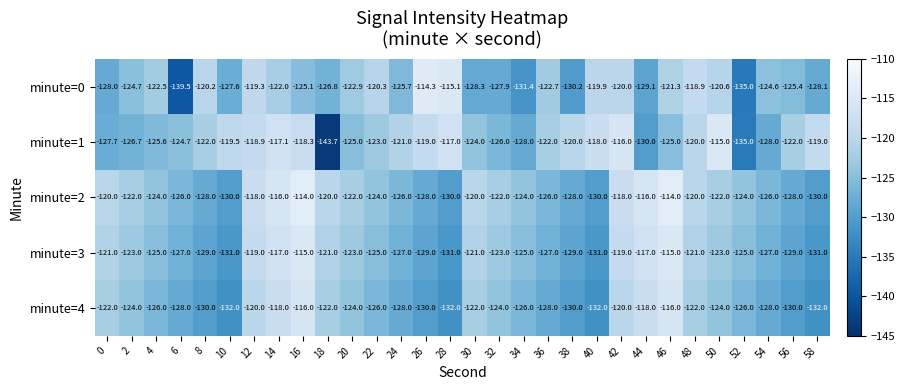

The minute=2 series shows -116.0 at 14. True or false?

True